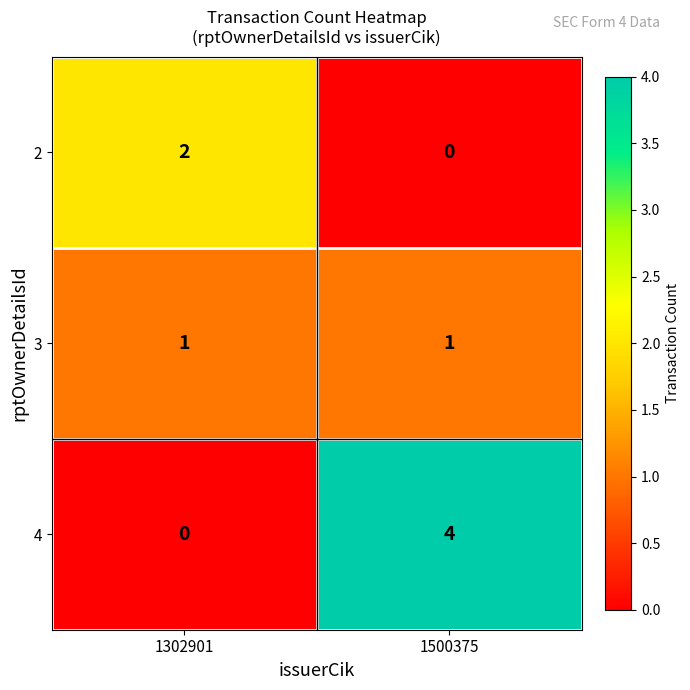

How many categories are shown in the chart?

2